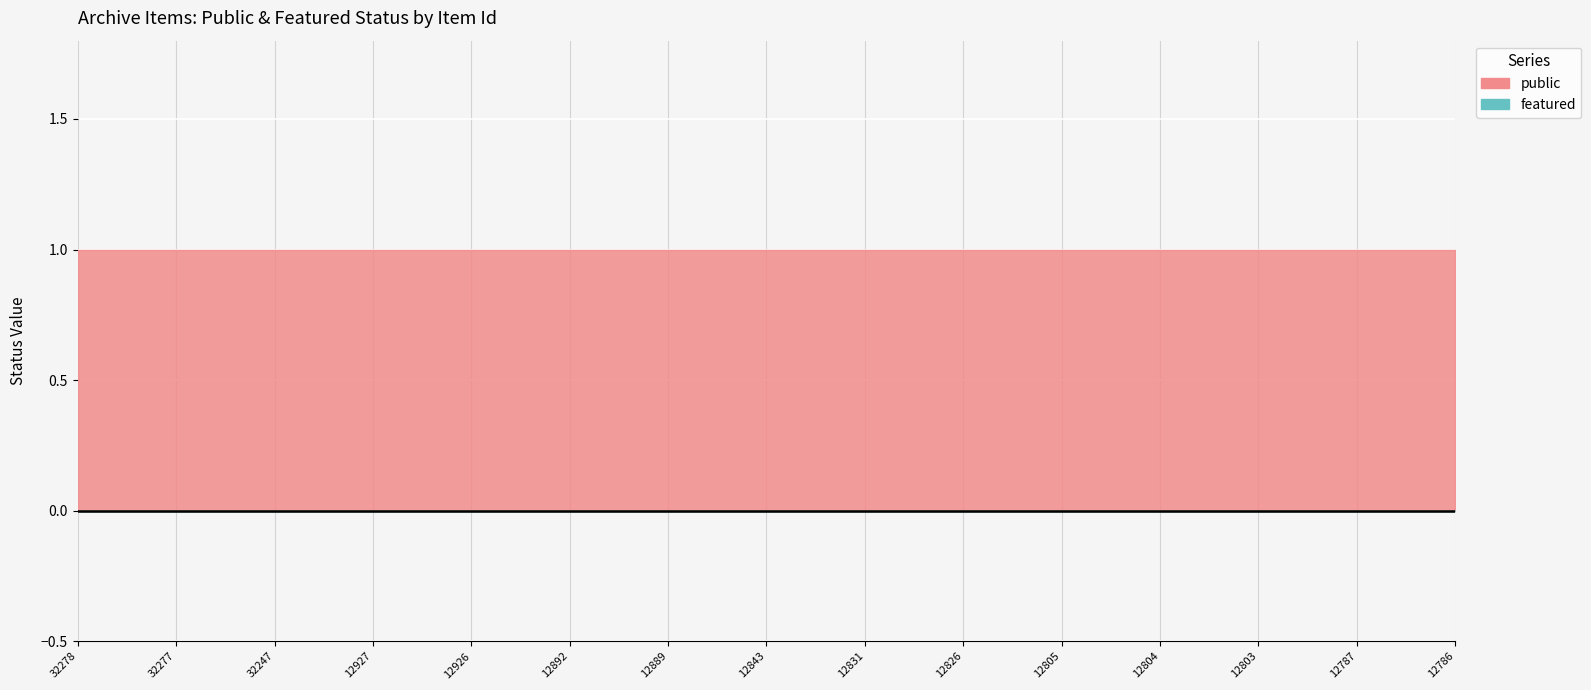

Rank the series by their average value, from highest to lowest.

public, featured